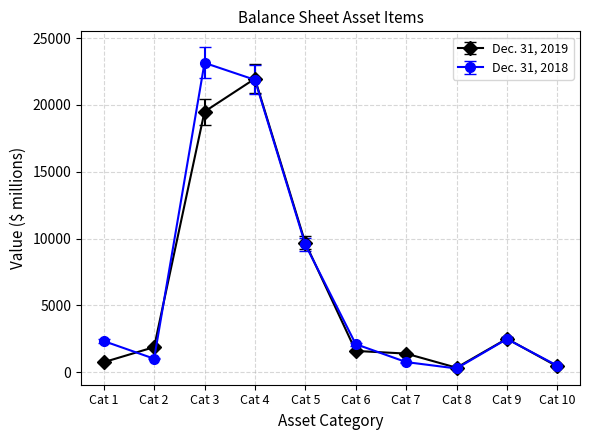

At Cat 9, list the series in order from largest to smallest.

Dec. 31, 2019, Dec. 31, 2018